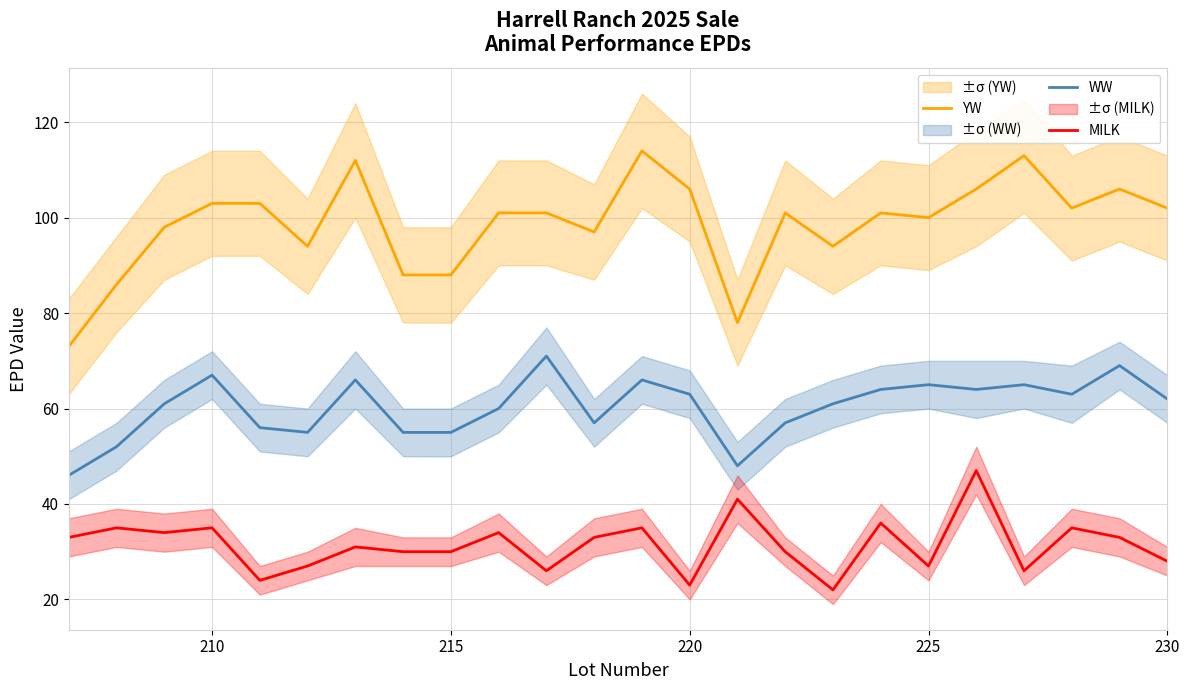

True or false: YW has a value of 88 at 215.

True